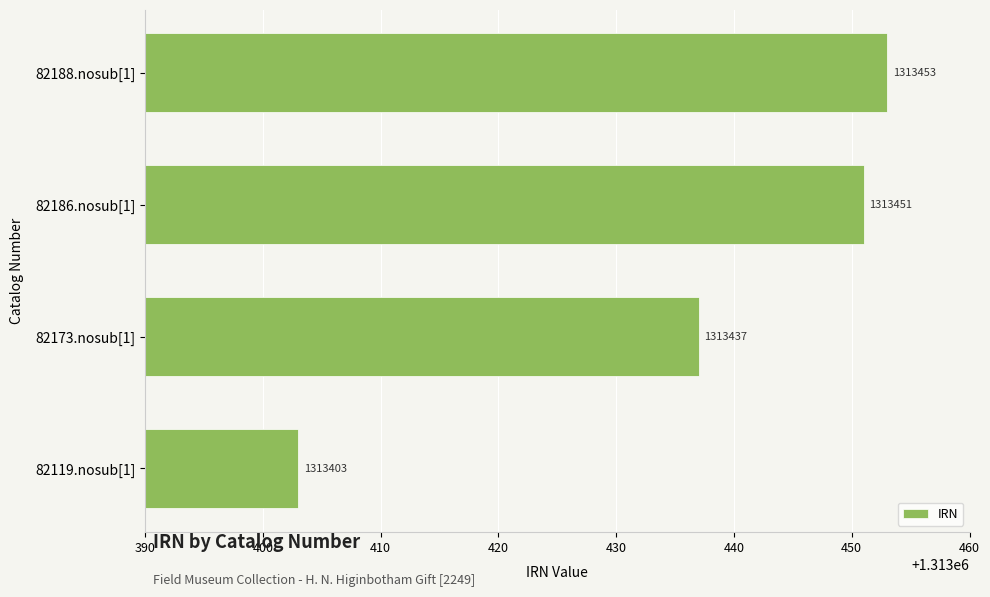

Does the chart contain stacked bars?

No